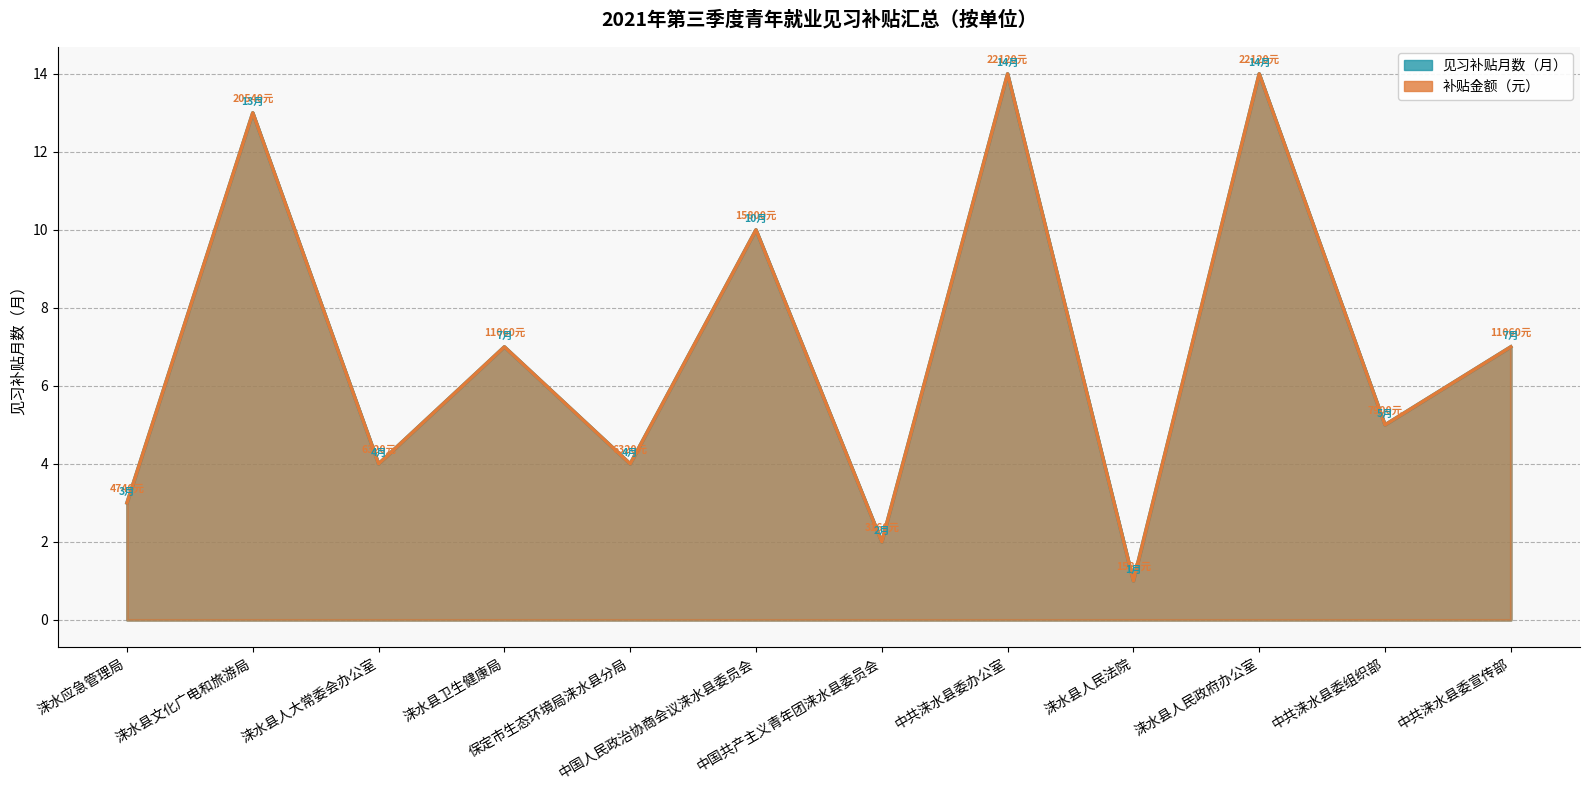

What is the total value across all series at 中共涞水县委办公室?

28